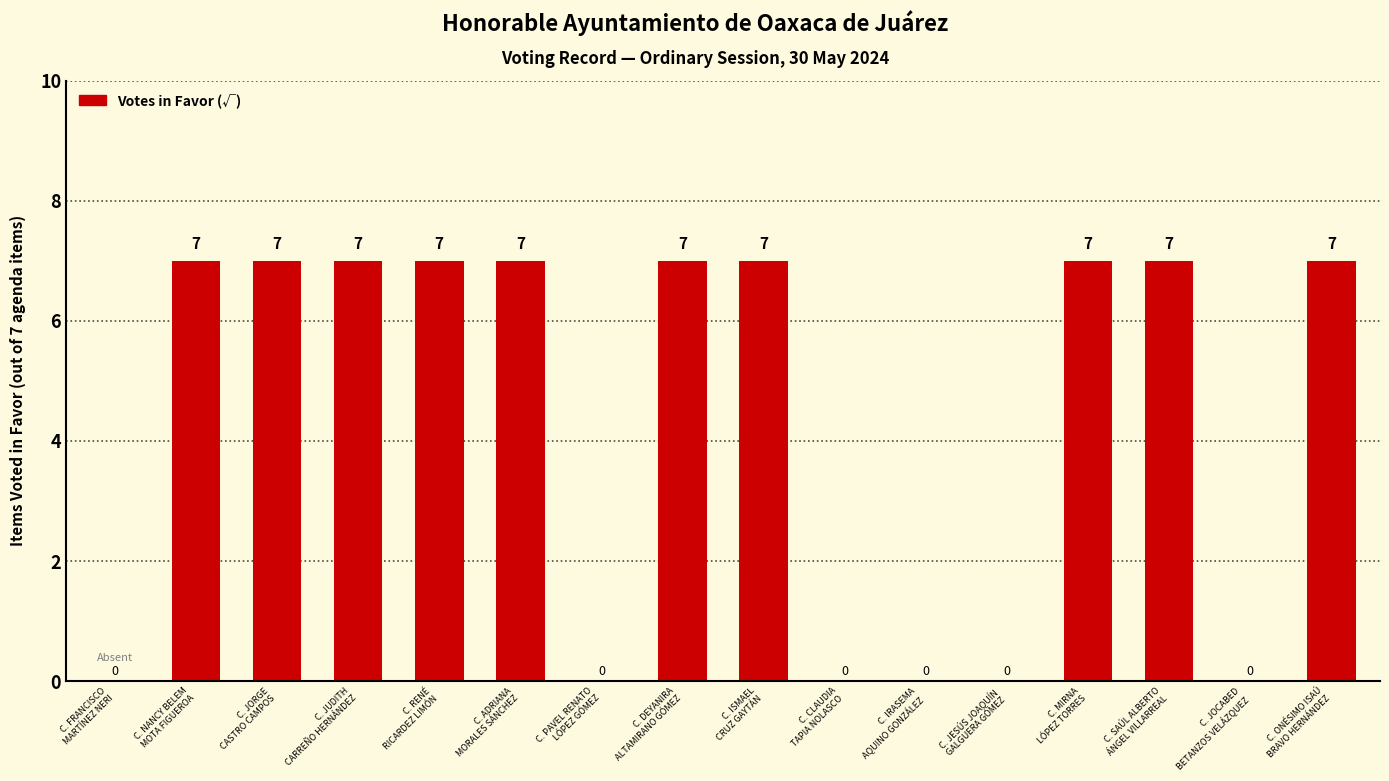

What is the approximate value at C. JORGE
CASTRO CAMPOS?

7